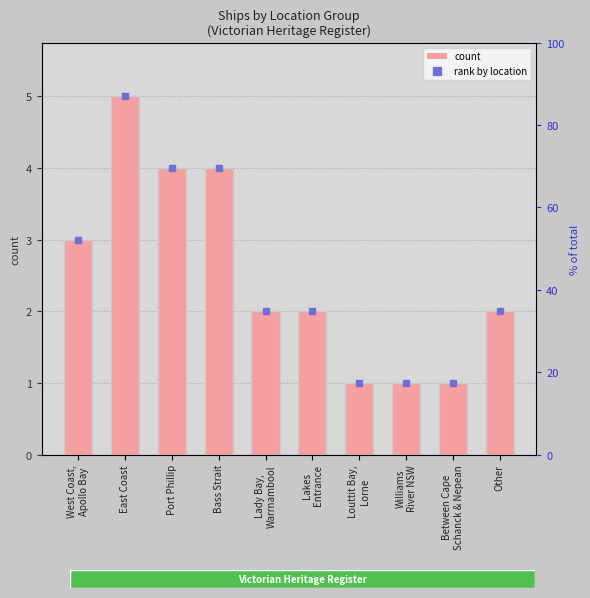

The value at Williams
River NSW is 1. True or false?

True